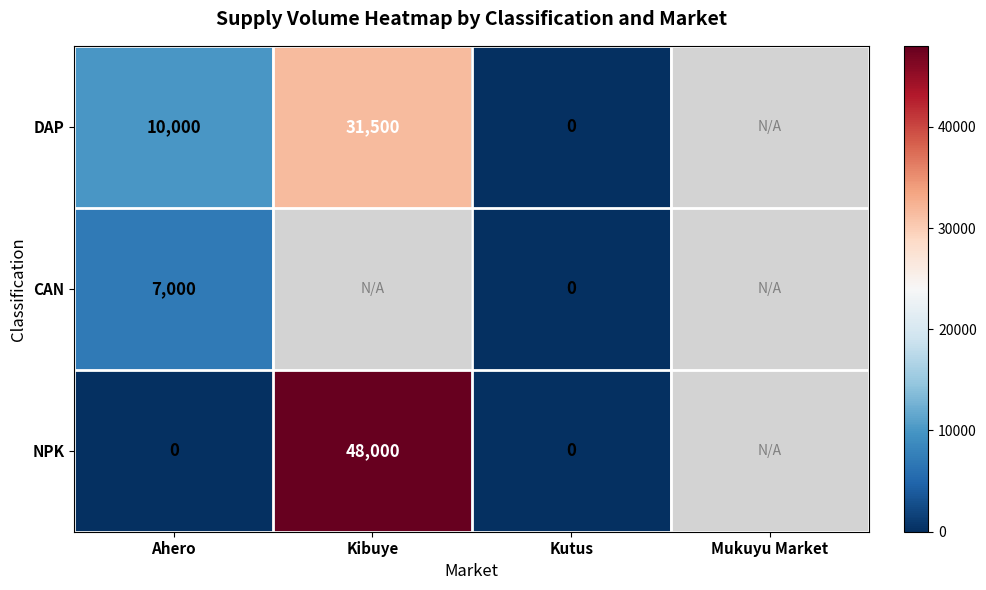

The value of DAP at Ahero is 10000. True or false?

True